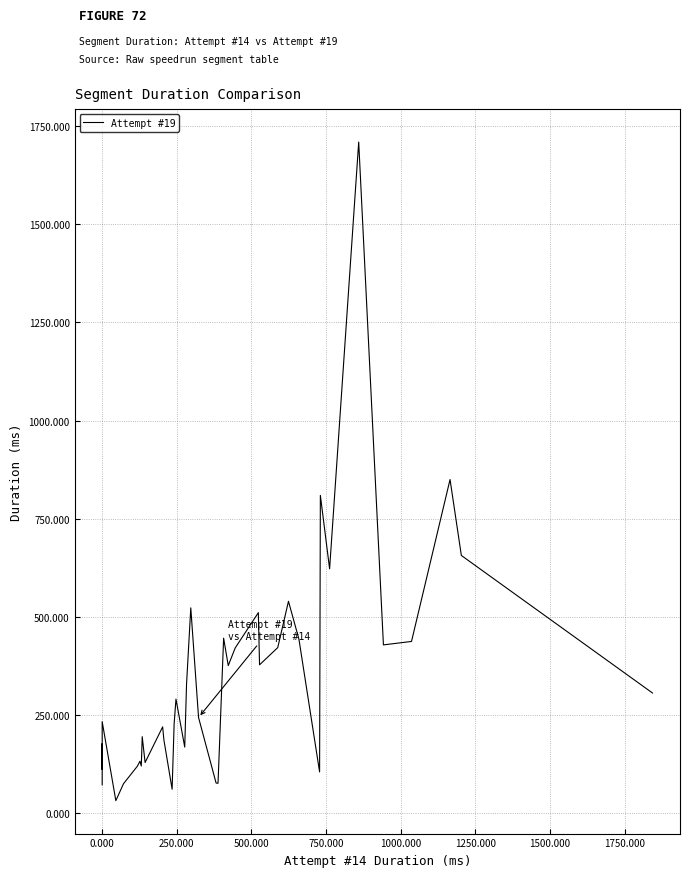

Reading left to right, transcribe all the data shown in this chart.

72391	176864	124455	111594	233102	31893	75055	119440	132352	120117	194812	129052	219835	186771	60977	227017	290543	168263	328356	522950	243700	76703	76235	445786	375945	421005	510757	377827	421721	539685	443011	105043	809527	622382	1709428	428634	437418	849853	656388	306119